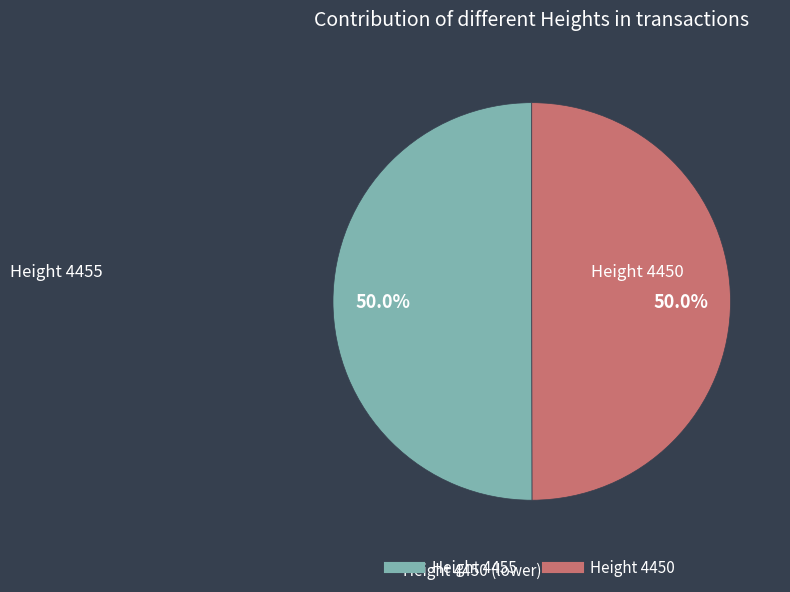

How many segments does this pie chart have?

2